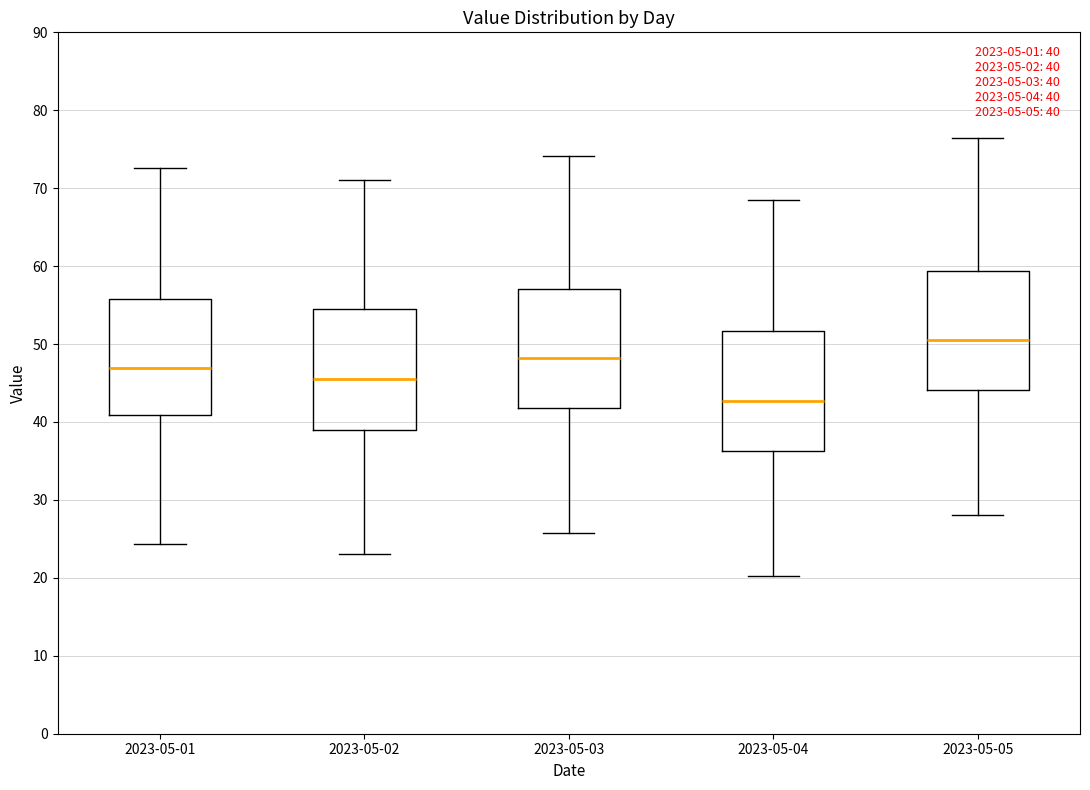

Which box's median line is the highest?

2023-05-05